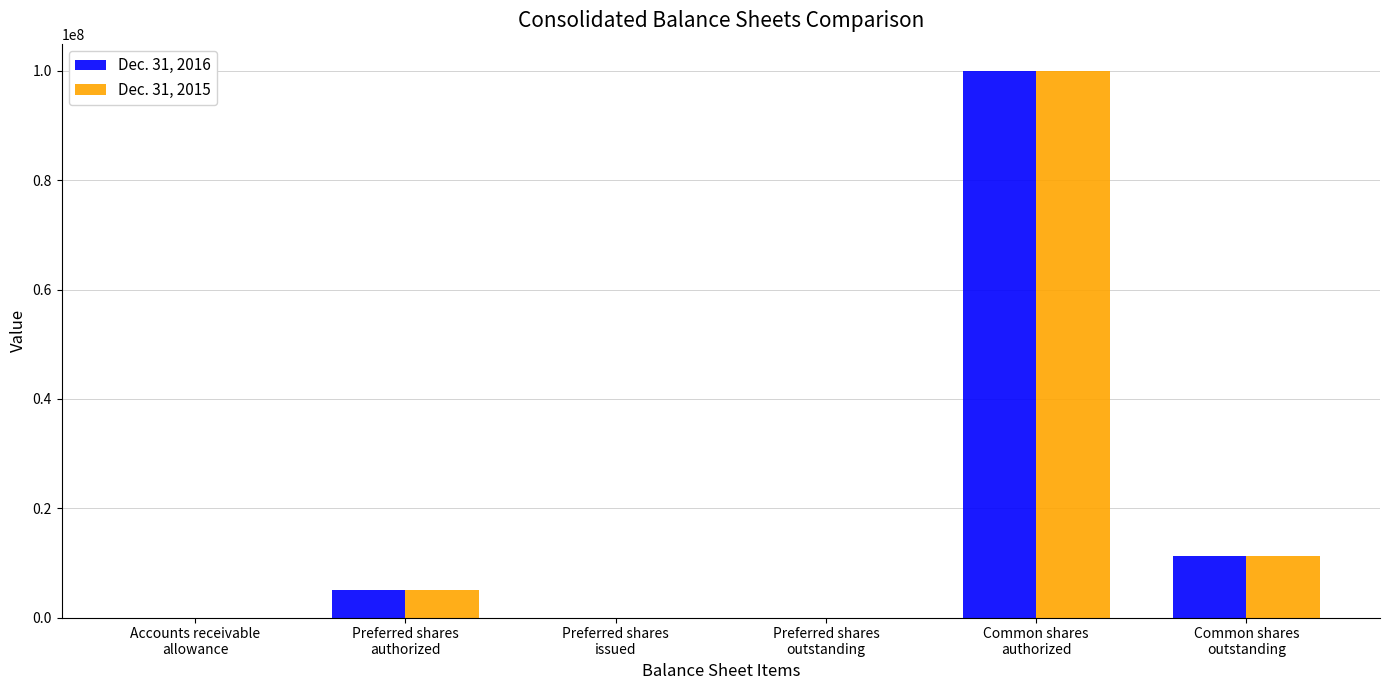

What is the greatest value displayed?

100000000